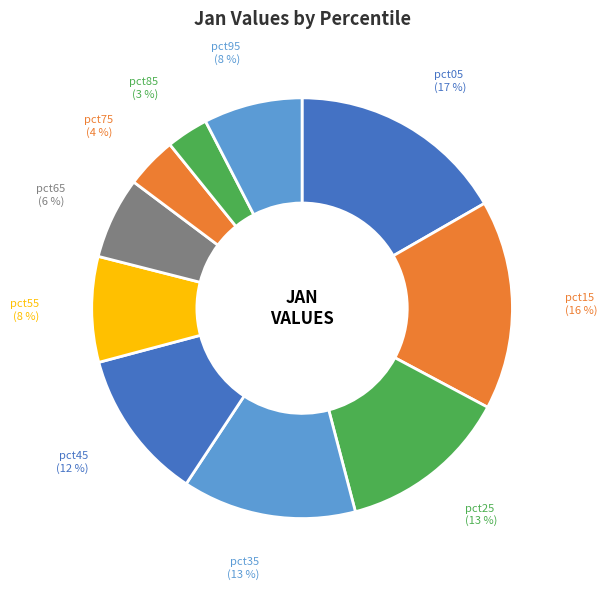

What percentage is the pct65 slice, to the nearest percent?

6%